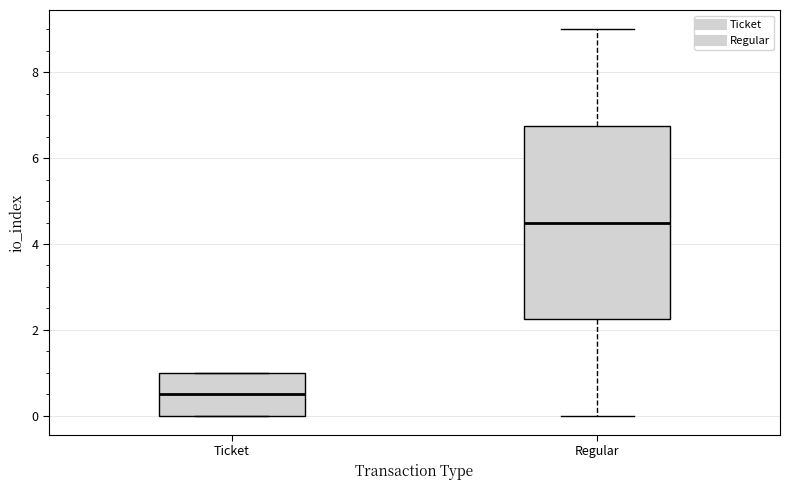

Reading left to right, read every box against the y-axis: the position of its median line, the range the box covers, and the ends of its whiskers. The values are not printed on the chart, so give them approximately, as read against the axis.

Ticket: median 0.6, box 0.0 to 1.0, whiskers 0.0 to 1.0
Regular: median 4.6, box 2.2 to 6.8, whiskers 0.0 to 9.0